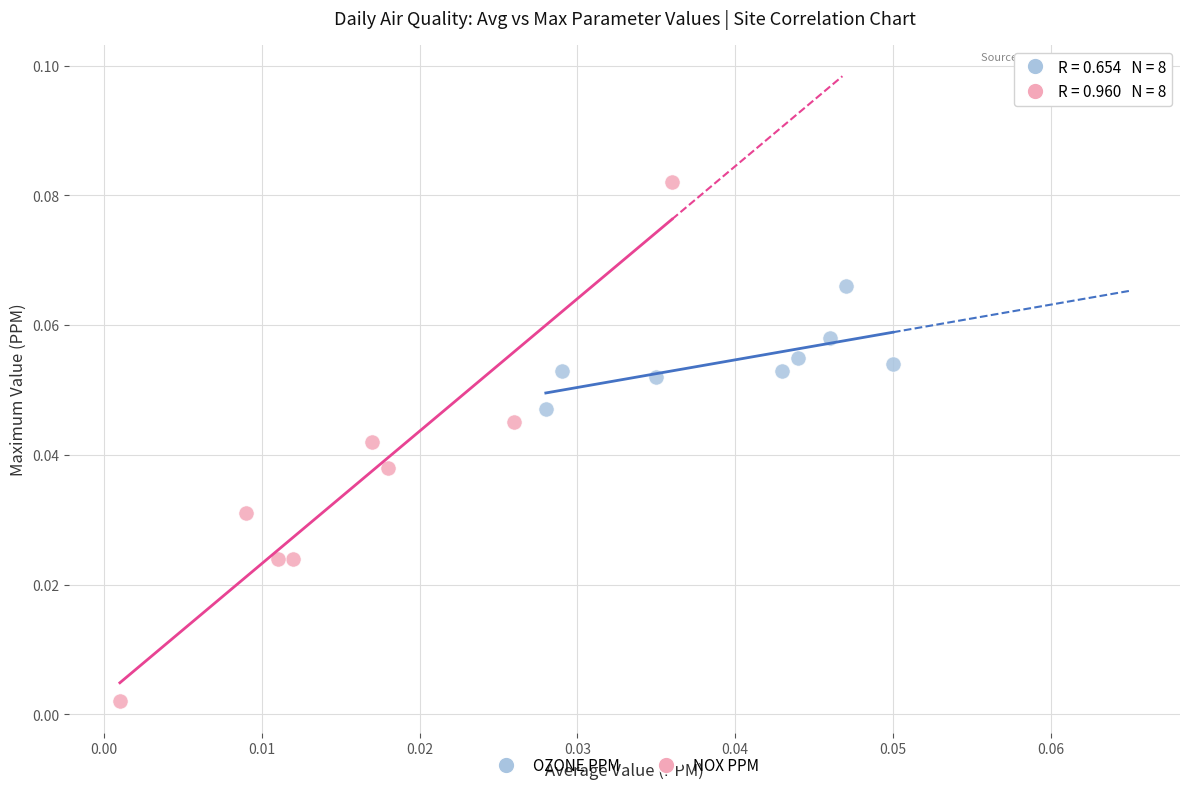

Which series reaches the maximum Y coordinate?

NOX PPM